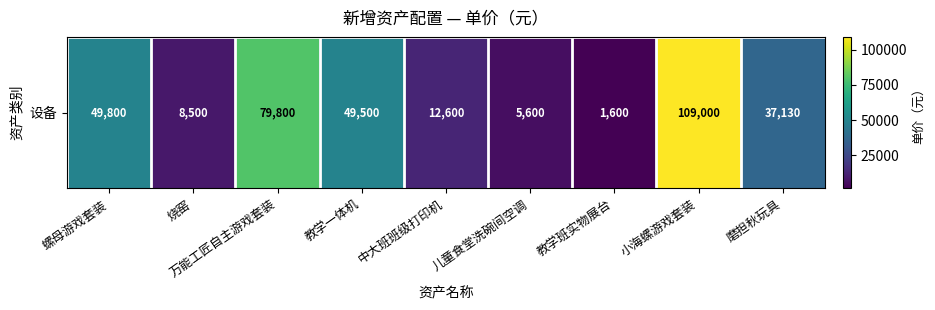

Reading left to right, extract all data points from this chart.

螺母游戏套装=49800	烧窑=8500	万能工匠自主游戏套装=79800	教学一体机=49500	中大班班级打印机=12600	儿童食堂洗碗间空调=5600	教学班实物展台=1600	小海螺游戏套装=109000	磨担秋玩具=37130